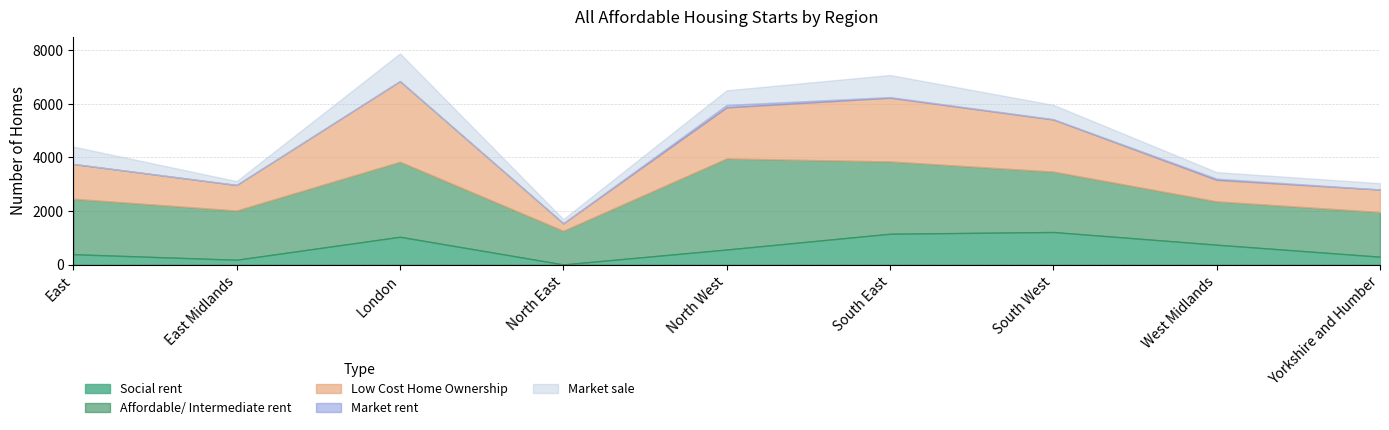

Reading left to right, transcribe all the data shown in this chart.

Social rent: 386	180	1038	5	562	1151	1216	742	294
Affordable/ Intermediate rent: 2071	1838	2801	1255	3400	2700	2255	1618	1667
Low Cost Home Ownership: 1300	953	3012	282	1907	2378	1945	803	842
Market rent: 0	5	0	0	92	25	13	45	0
Market sale: 649	141	1034	154	547	825	535	245	237